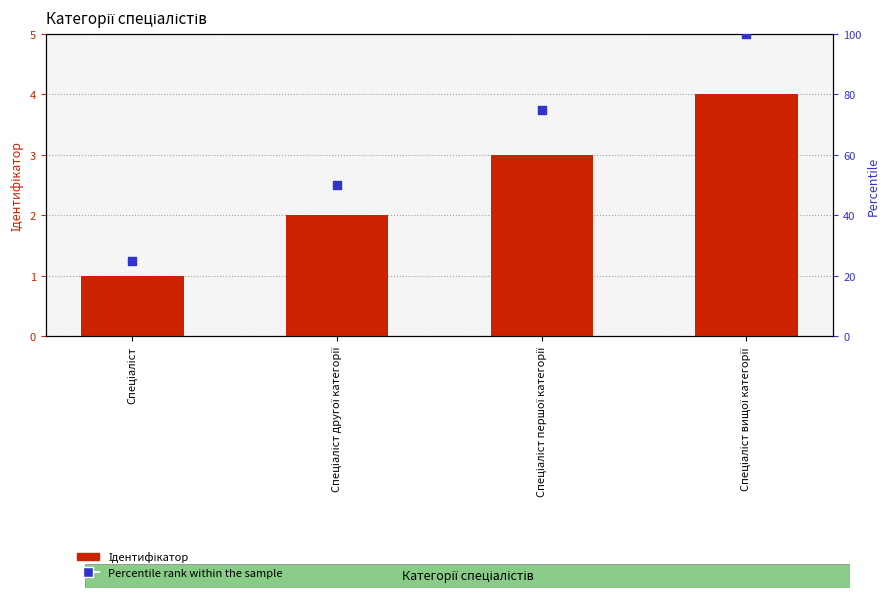

Which series contains the highest Y value?

Percentile rank